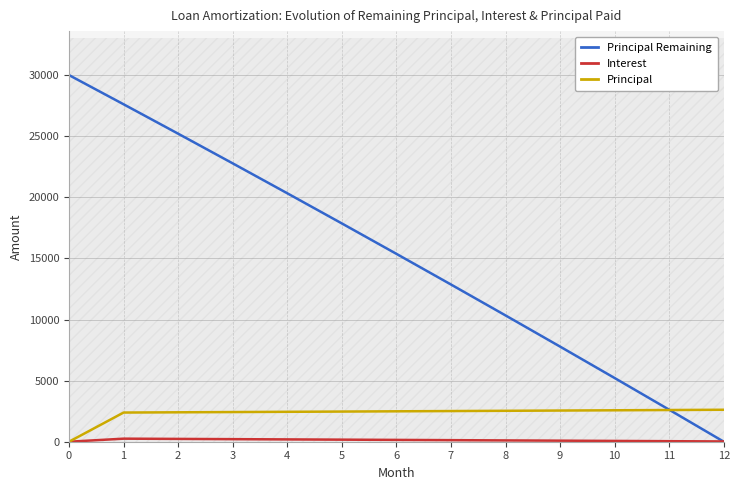

How many categories are shown in the chart?

13